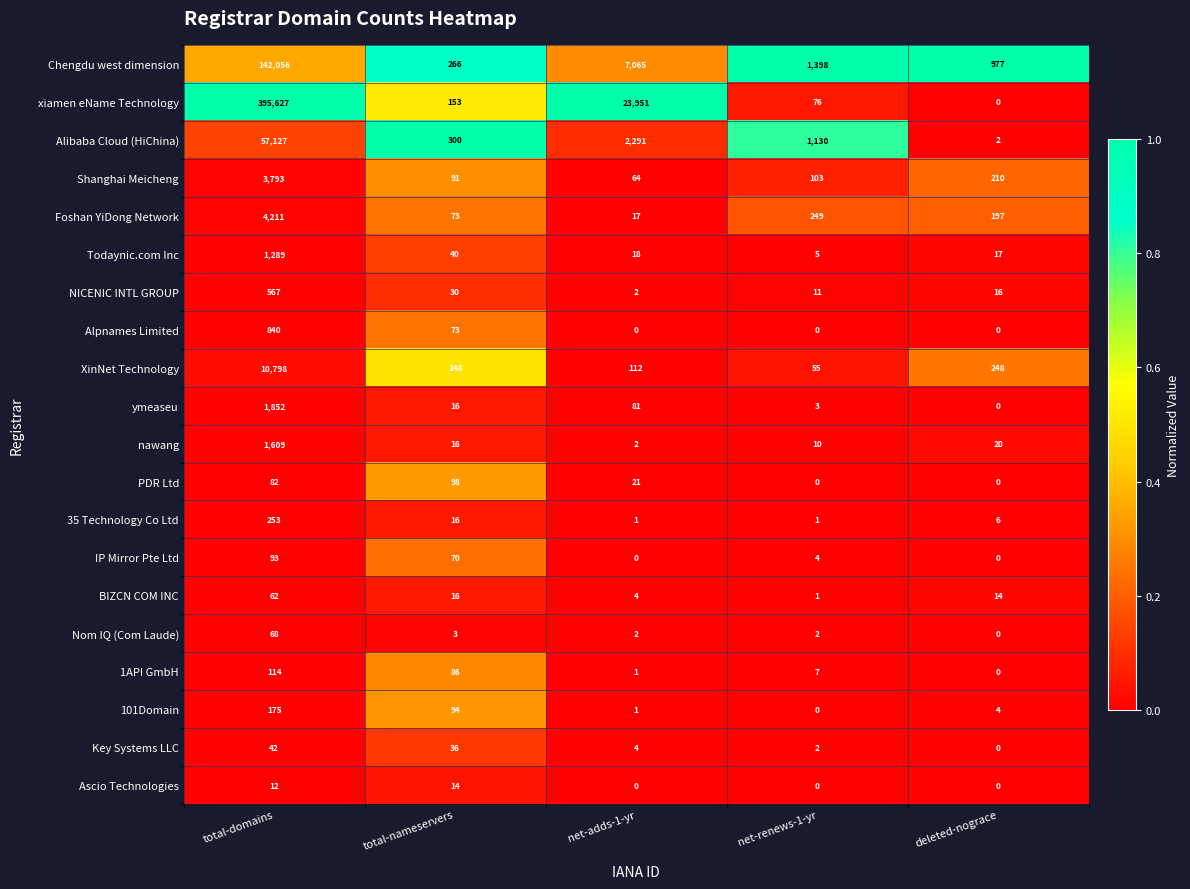

Which series has the largest range (max minus min)?

xiamen eName Technology